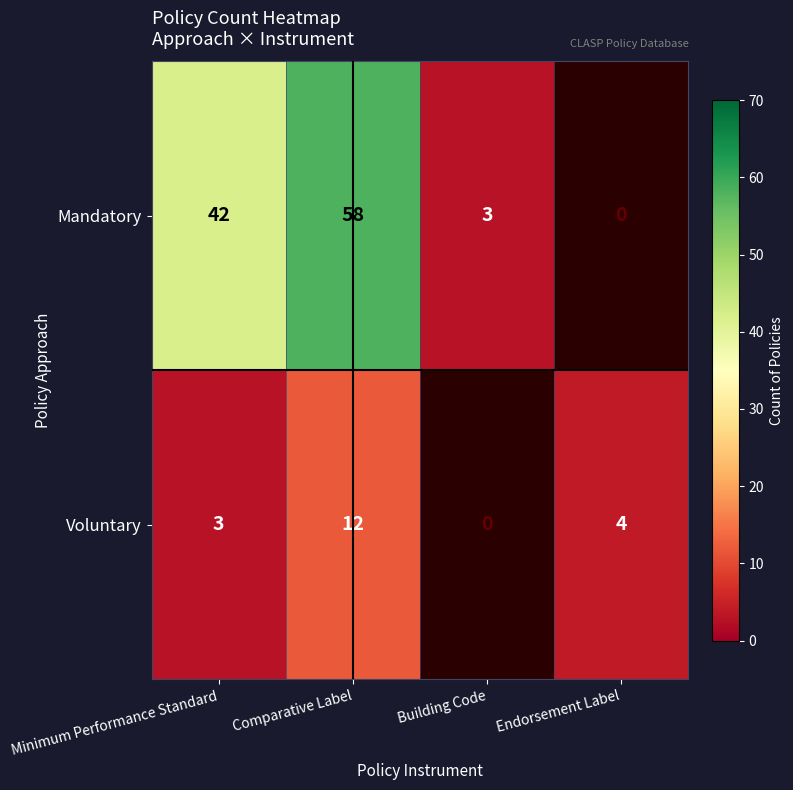

The Voluntary series shows 3 at Minimum Performance Standard. True or false?

True